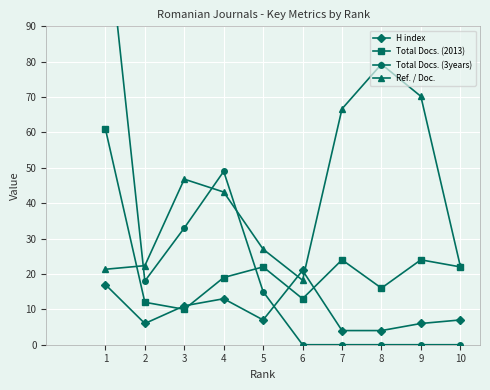

What is the maximum value shown in the chart?

122.0